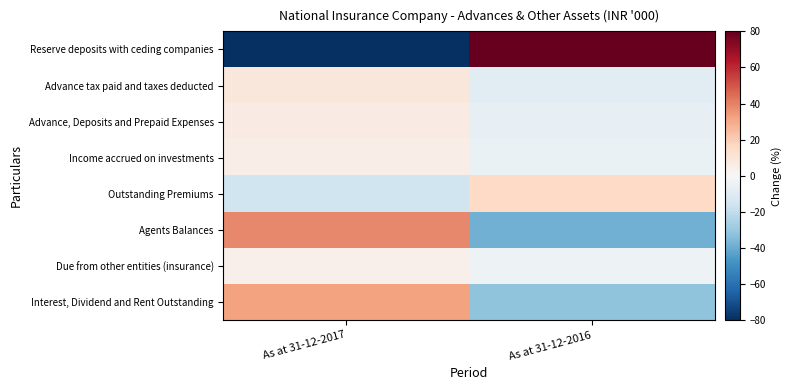

At which category is the sum across all series the highest?

As at 31-12-2016